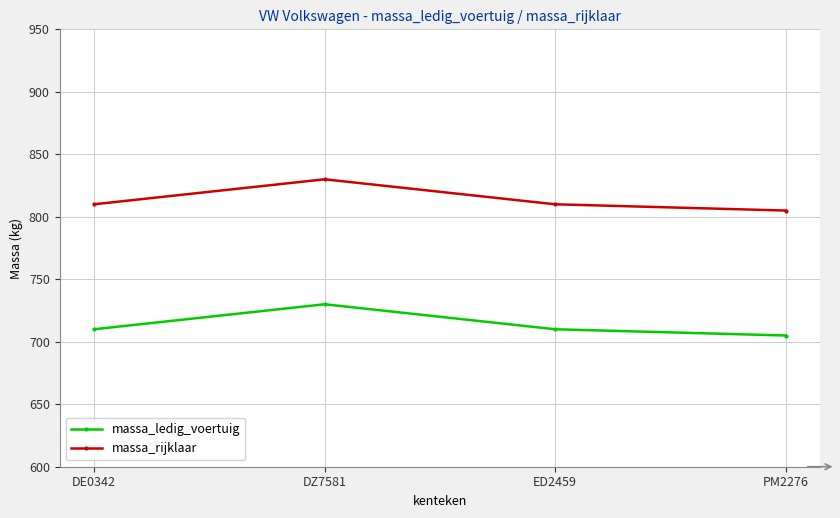

The value of massa_rijklaar at DZ7581 is 1247. True or false?

False